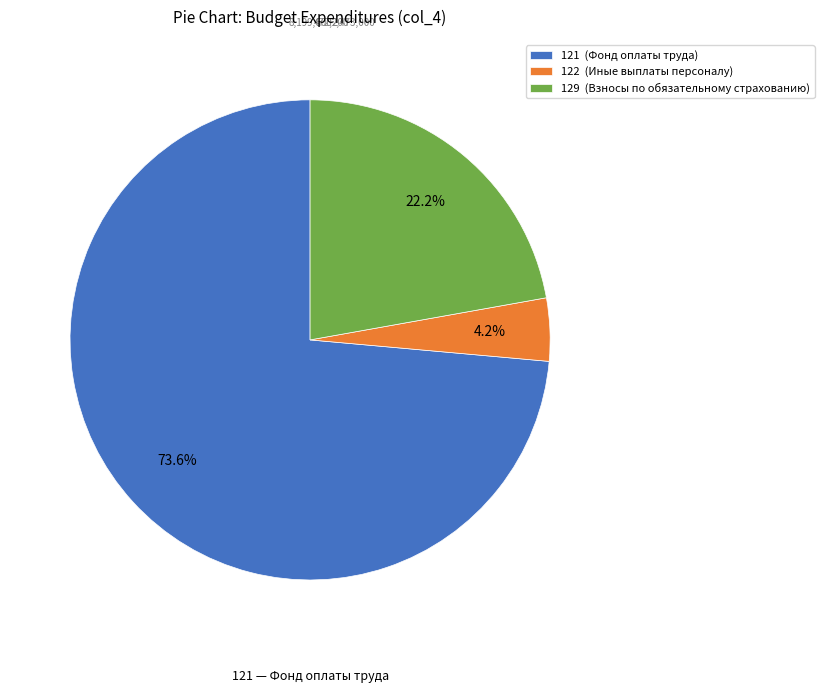

Which has a higher value, 129 (Взносы по обязательному страхованию) or 122 (Иные выплаты персоналу)?

129 (Взносы по обязательному страхованию)